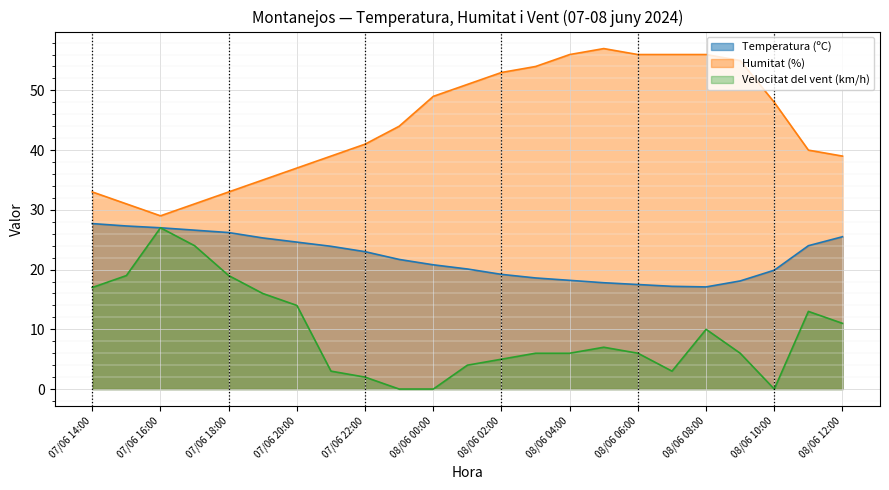

Is it true that Humitat (%) equals 44.1 at 07/06 17:00?

False